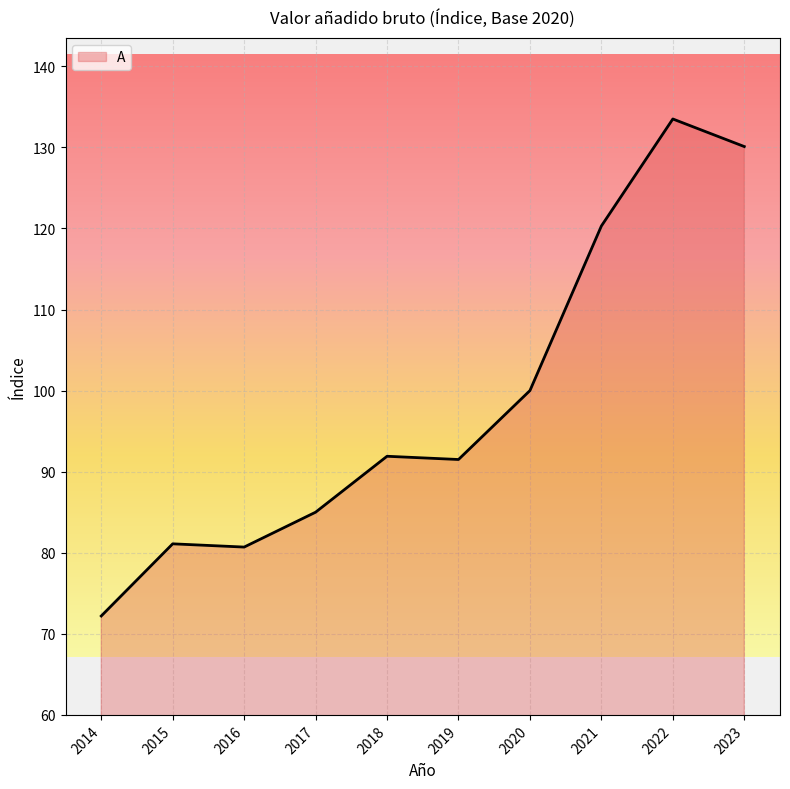

What is the difference between the values at 2016 and 2014?

8.5